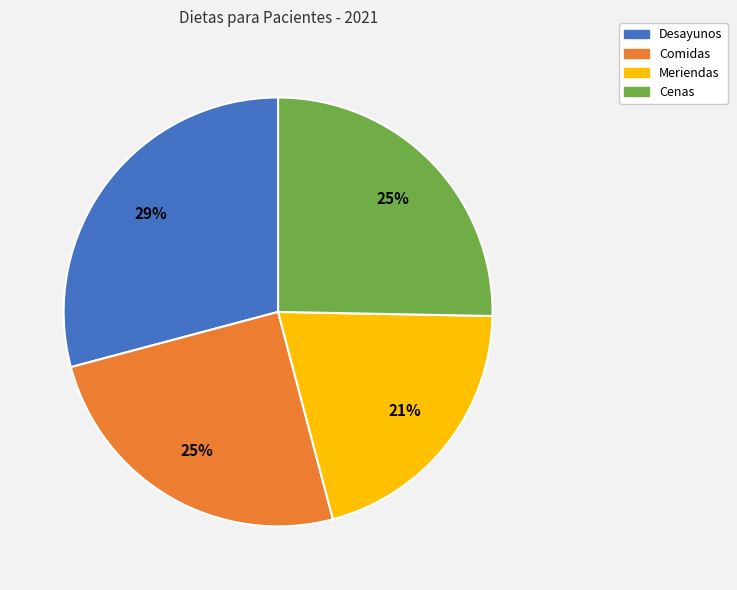

The Comidas slice represents 15% of the pie. True or false?

False